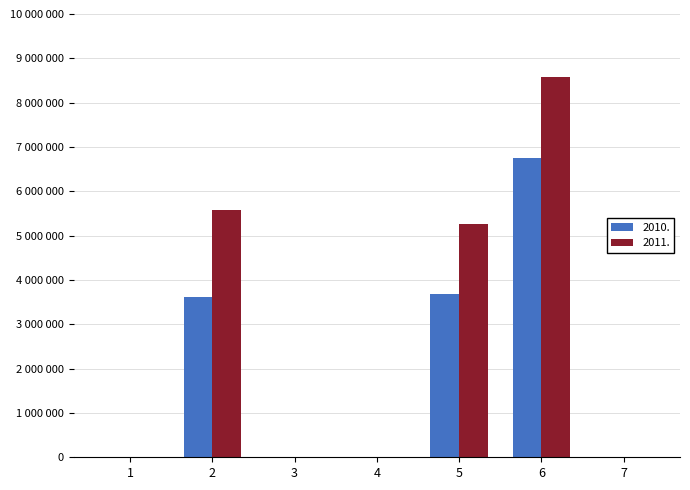

What is the value of the 2011. bar at the 6th from the left?

8583901